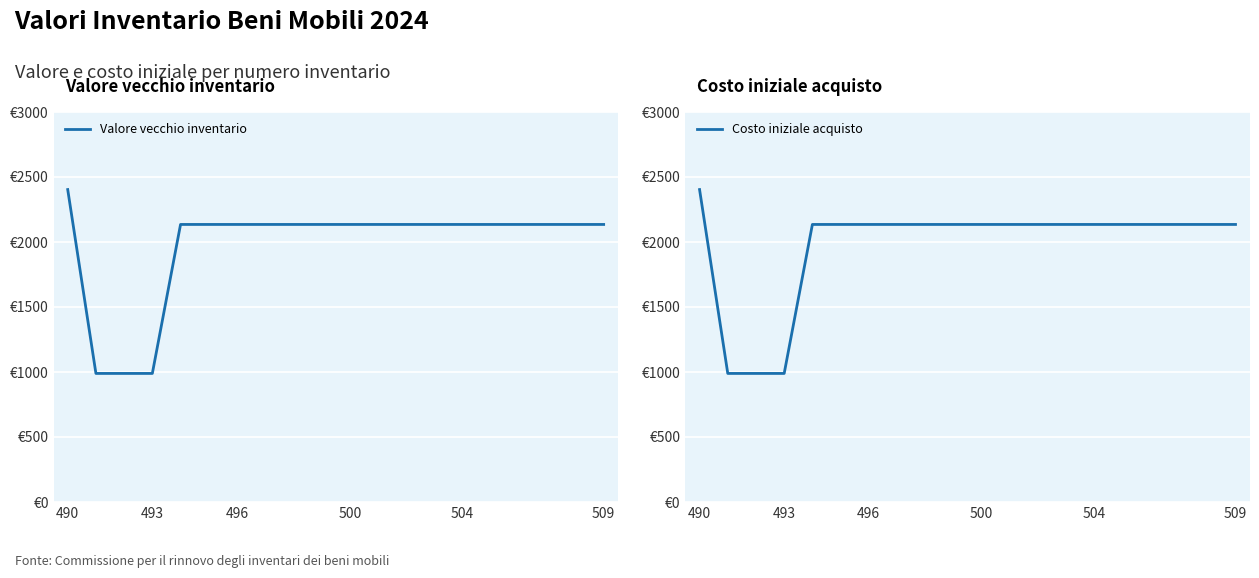

What is the minimum value for Valore vecchio inventario?

989.0